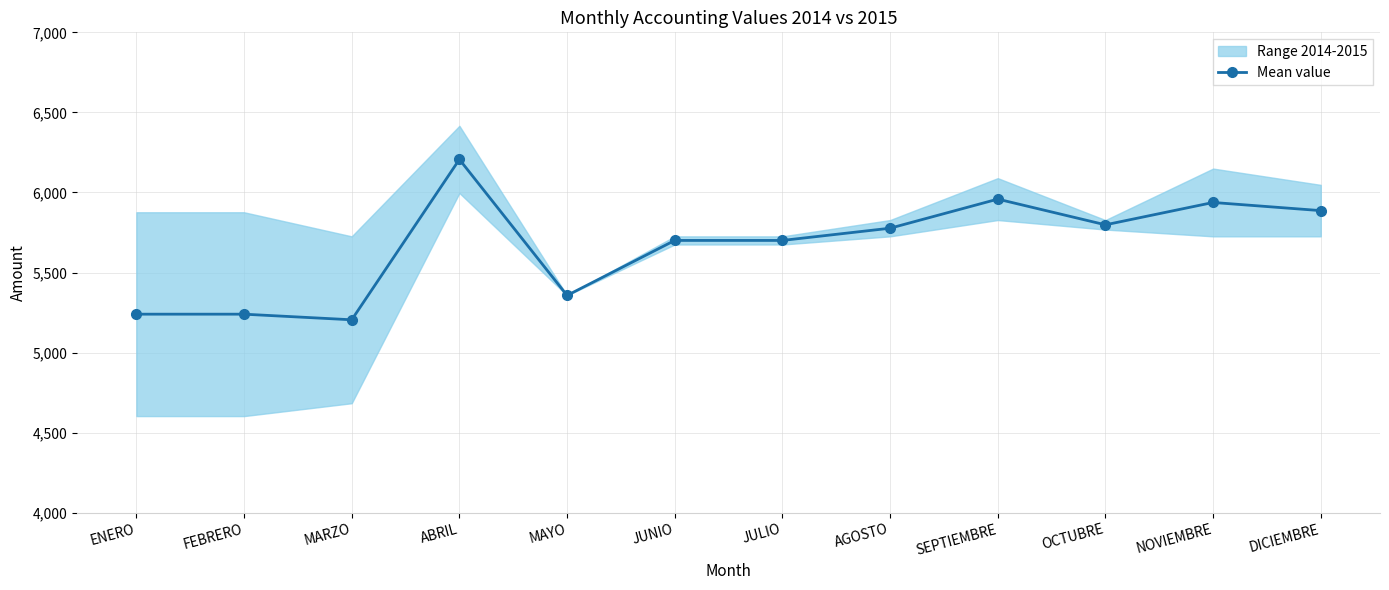

What is the change in value from ENERO to JULIO?

+460.5